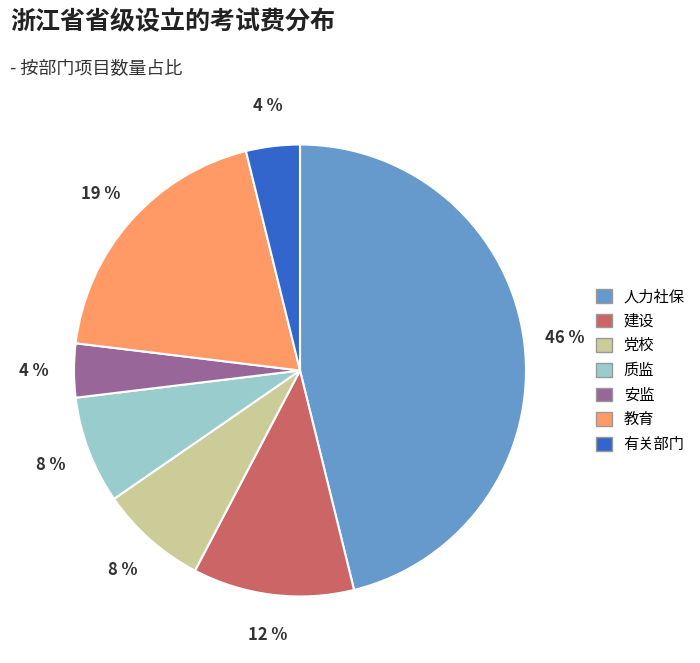

Which has a higher value, 人力社保 or 质监?

人力社保